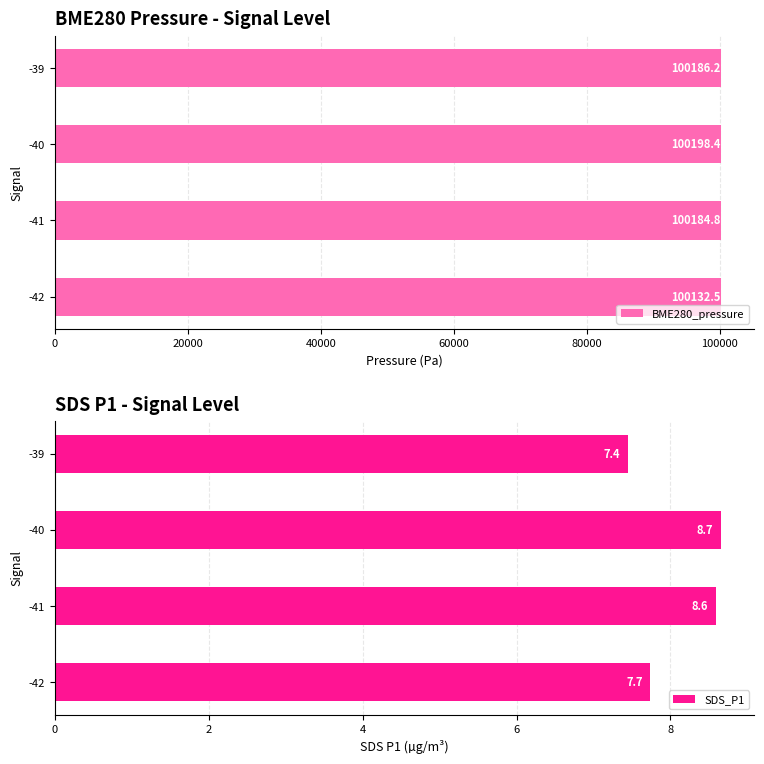

Rank the categories by SDS_P1 value from highest to lowest.

-40, -41, -42, -39